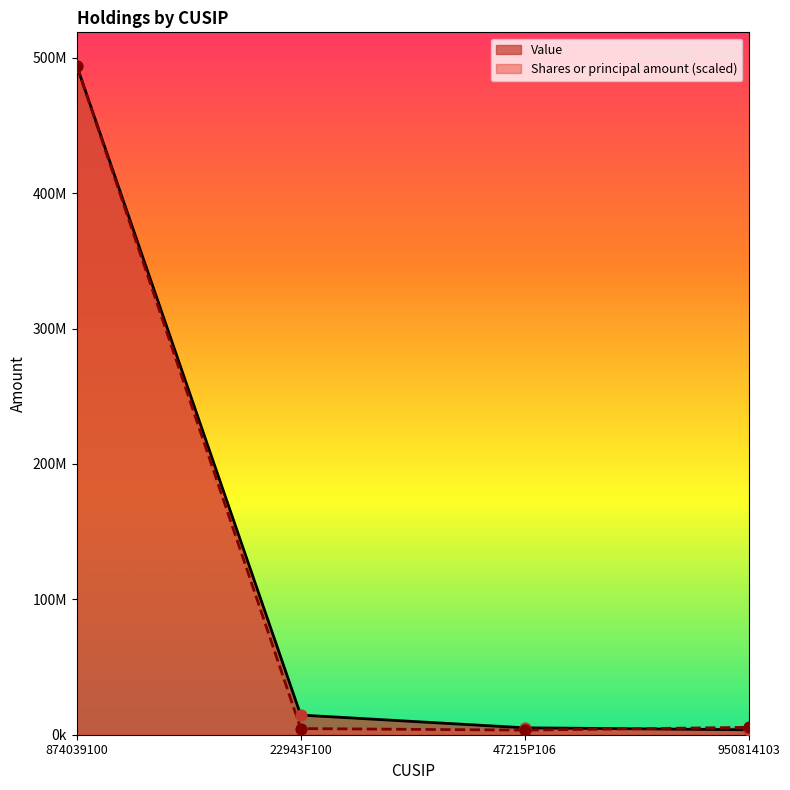

At which category is the sum across all series the highest?

874039100